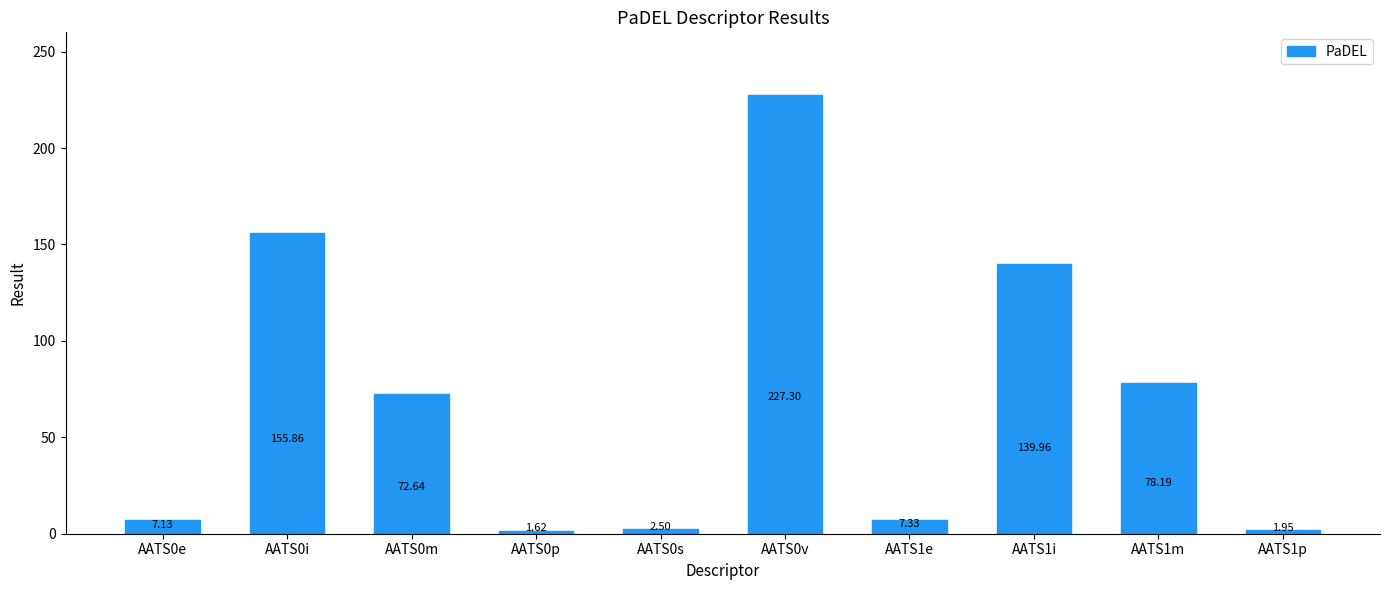

List the labels in order of value, largest first.

AATS0v, AATS0i, AATS1i, AATS1m, AATS0m, AATS1e, AATS0e, AATS0s, AATS1p, AATS0p